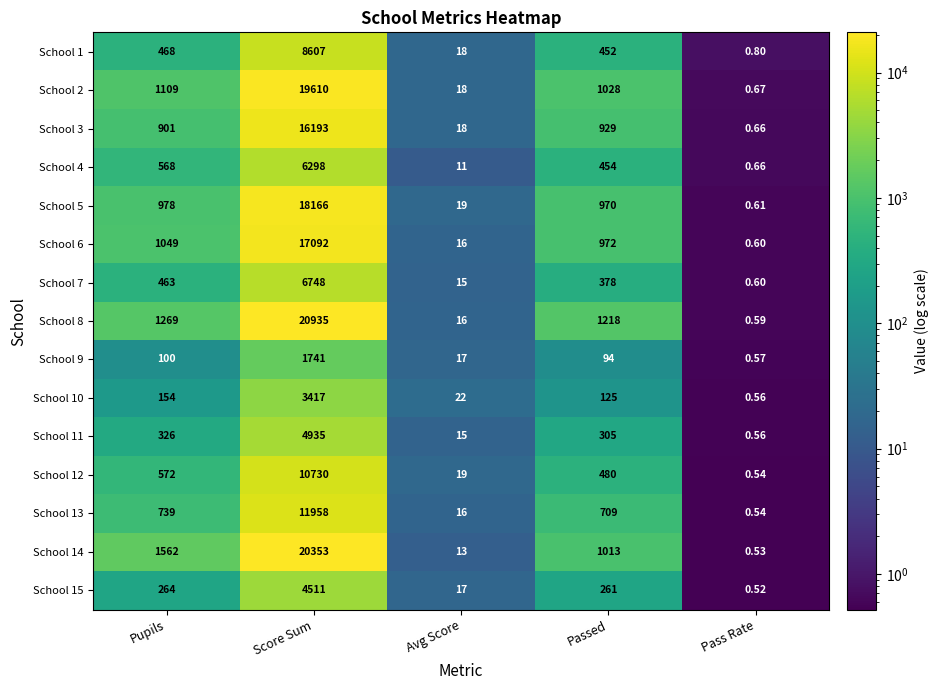

Is the value of School 9 at Score Sum greater than the value of School 7 at Score Sum?

No